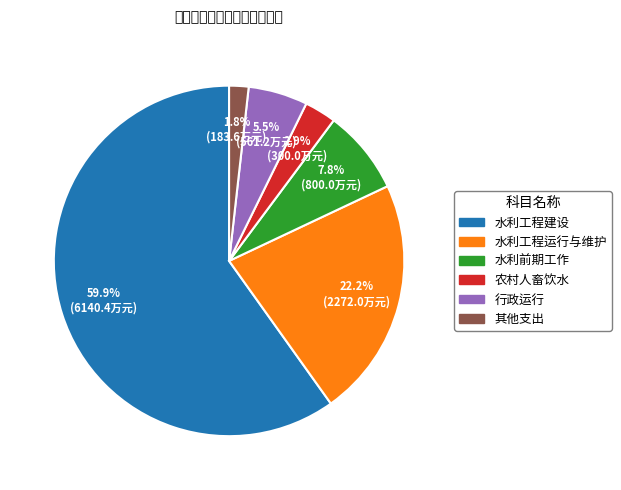

How many segments does this pie chart have?

6